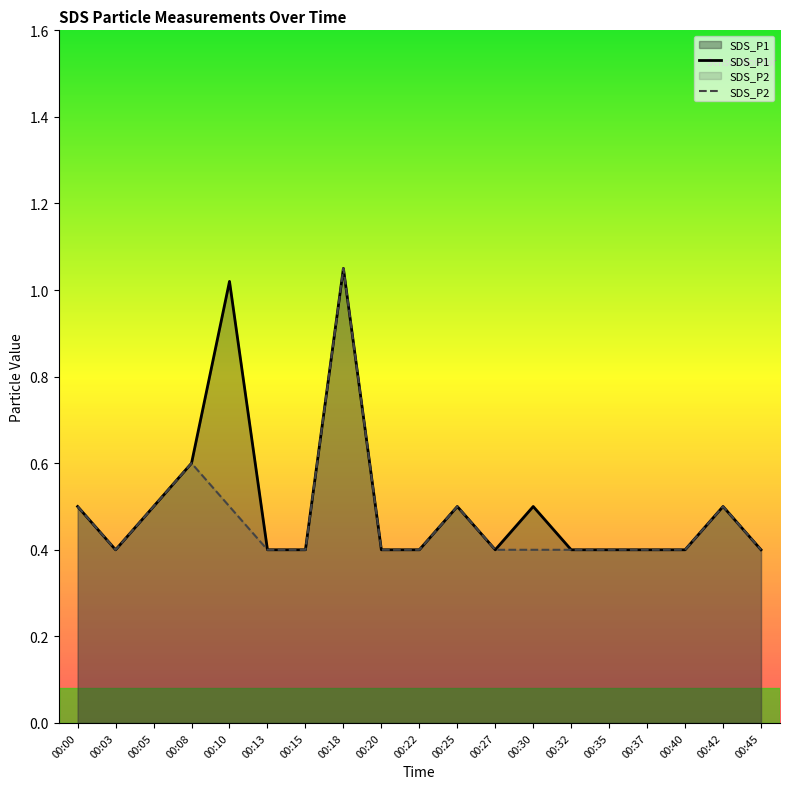

What is the smallest value displayed?

0.4